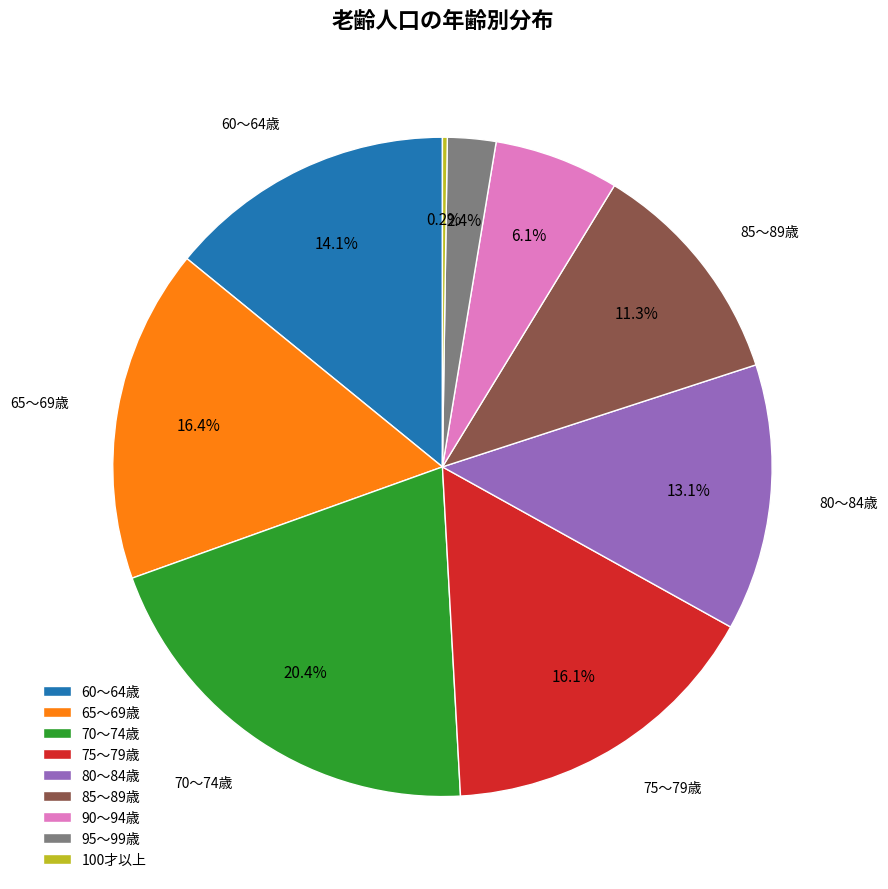

Is it true that 75～79歳 is 27% of the pie?

False